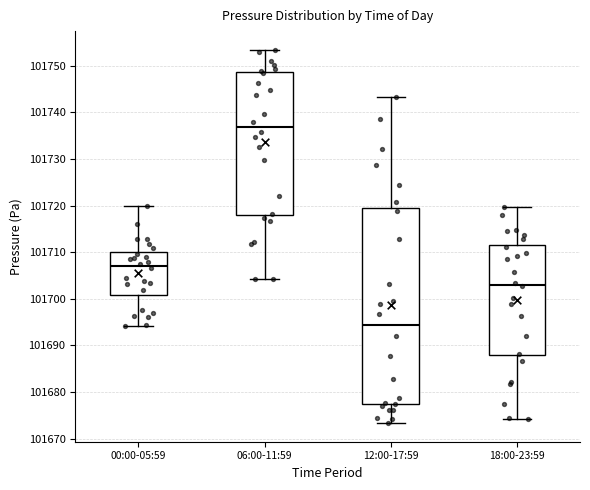

Where does the upper whisker of the box for 18:00-23:59 end on the y-axis? The values are not printed on the chart, so give them approximately, as read against the axis.

101720